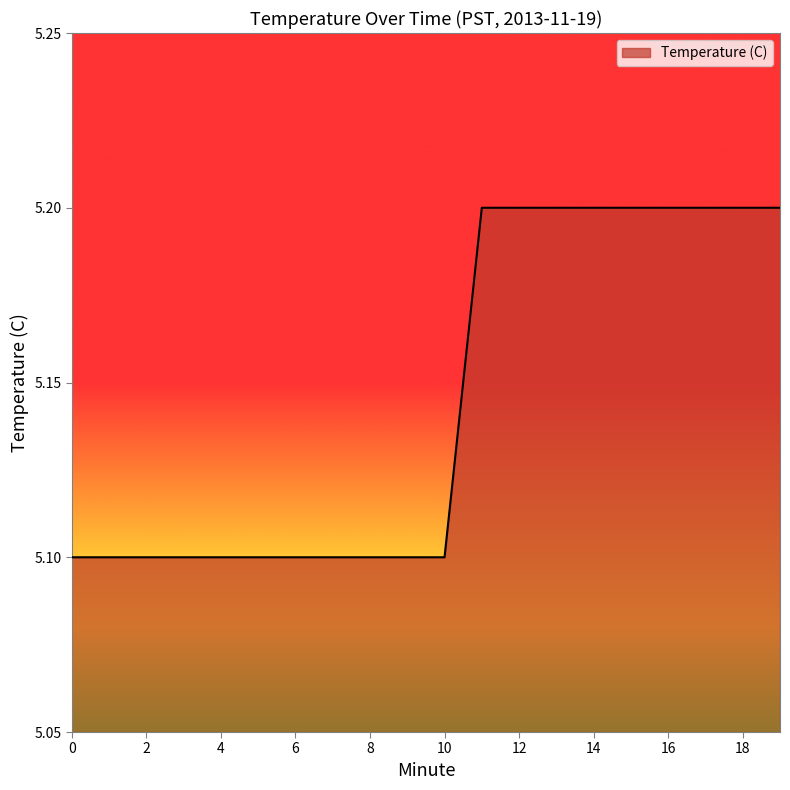

What is the smallest value displayed?

5.1